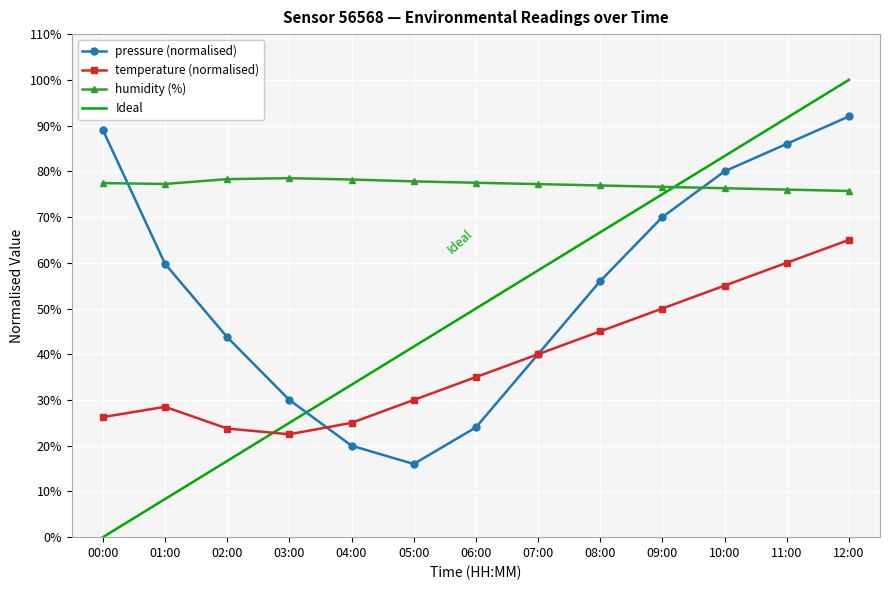

Which has a higher value, 01:00 or 09:00?

09:00